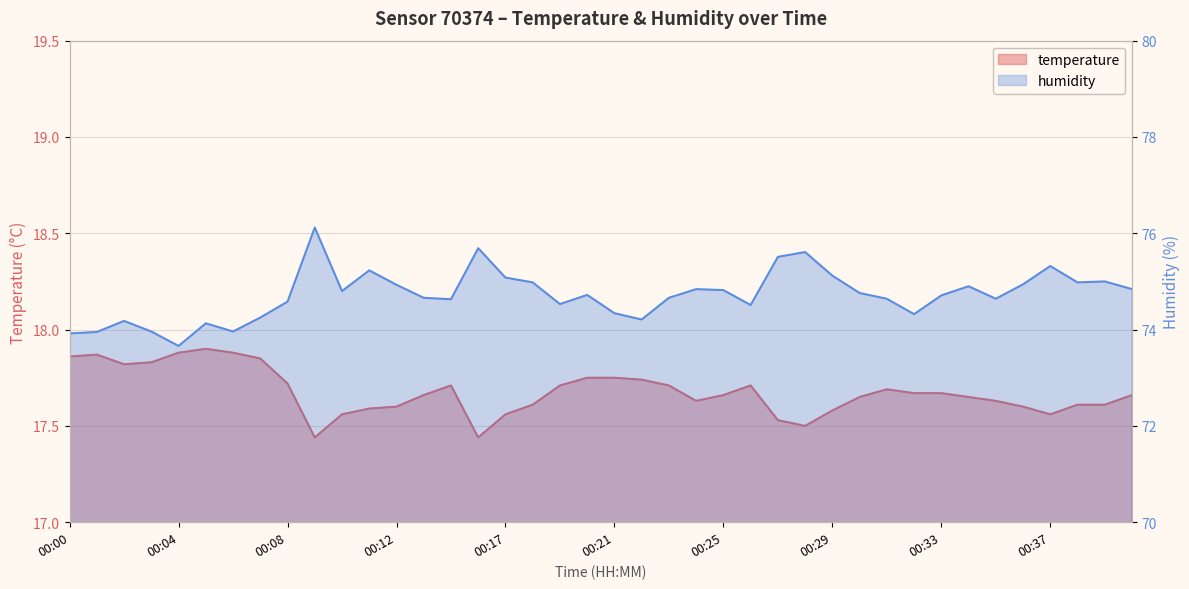

Does the chart have visible grid lines?

Yes